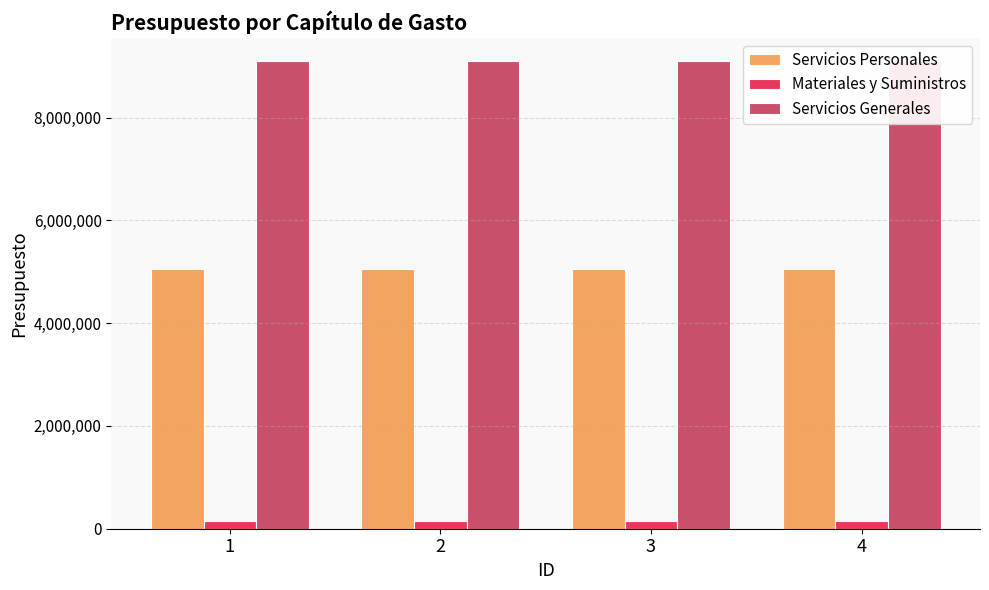

What is the average value of the Servicios Personales series?

5056090